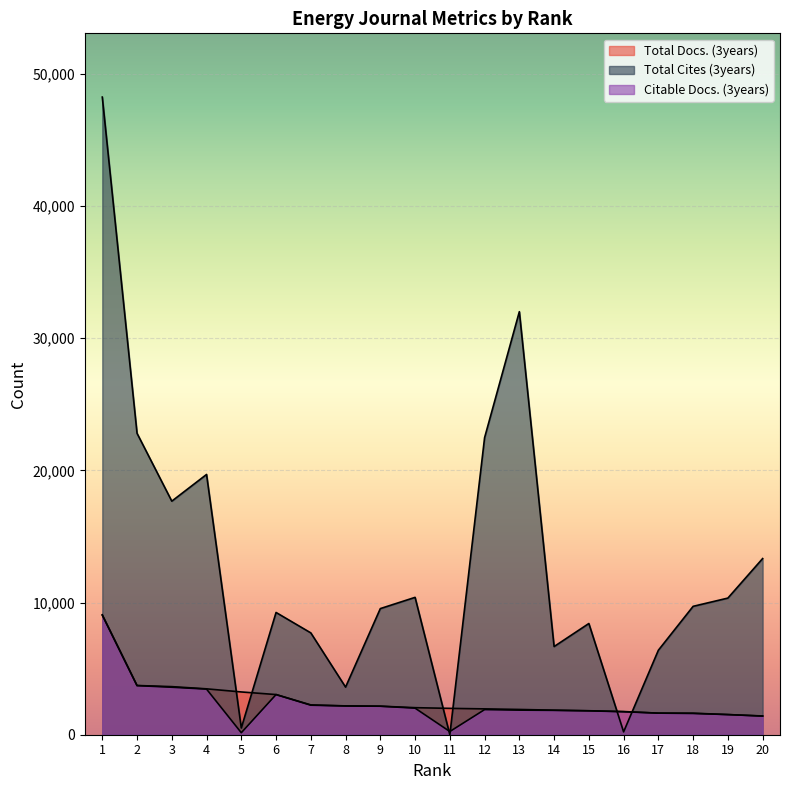

In Total Cites (3years), how many points are lower than both neighbors (excluding endpoints)?

6